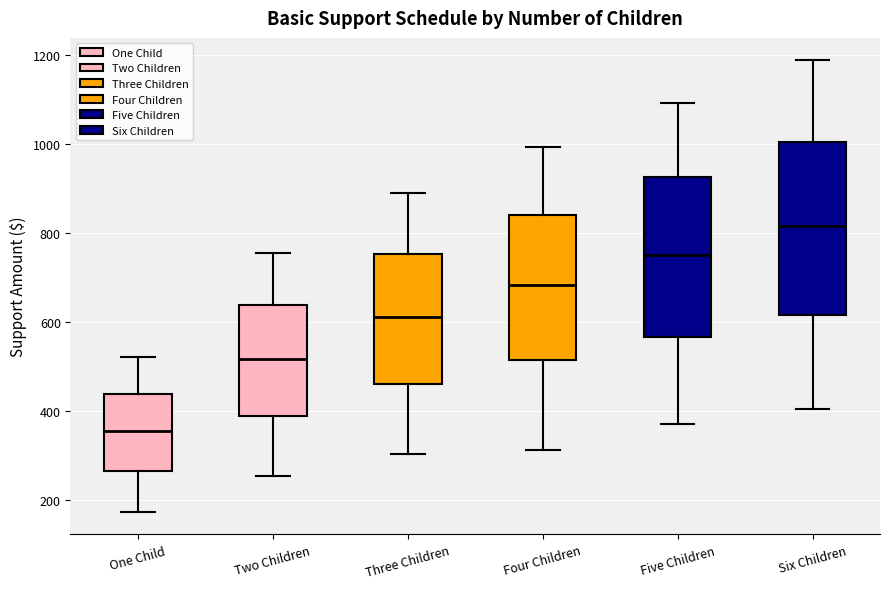

Reading left to right, transcribe this box plot: for each box, give where its median line is, the range the box spans, and where its two whiskers end, as read against the y-axis. The values are not printed on the chart, so give them approximately, as read against the axis.

One Child: median 360, box 260 to 440, whiskers 180 to 520
Two Children: median 520, box 380 to 640, whiskers 260 to 760
Three Children: median 620, box 460 to 760, whiskers 300 to 880
Four Children: median 680, box 520 to 840, whiskers 320 to 1000
Five Children: median 760, box 560 to 920, whiskers 380 to 1100
Six Children: median 820, box 620 to 1000, whiskers 400 to 1180